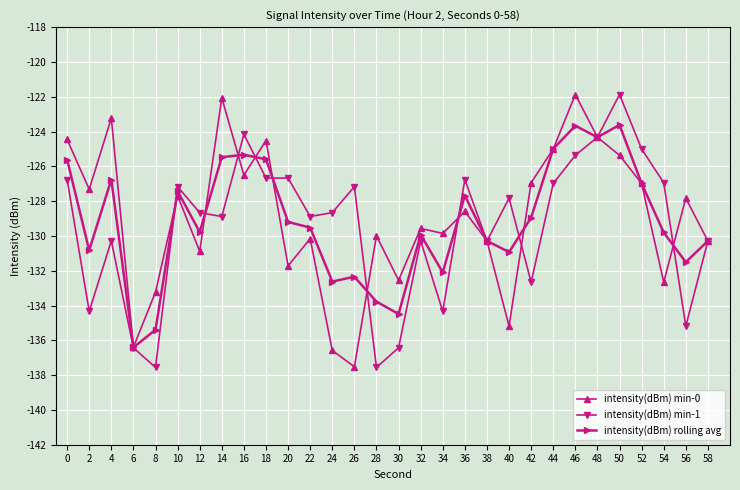

What is the sum of the intensity(dBm) rolling avg values at 28 and 22?

-263.3